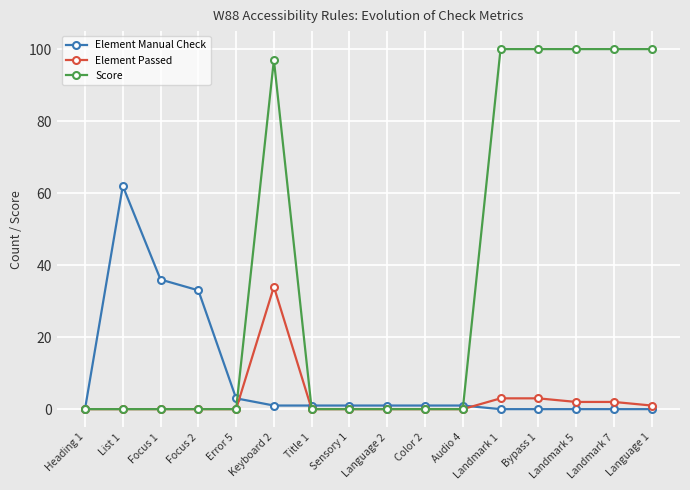

List the series in order of their overall mean, highest first.

Score, Element Manual Check, Element Passed